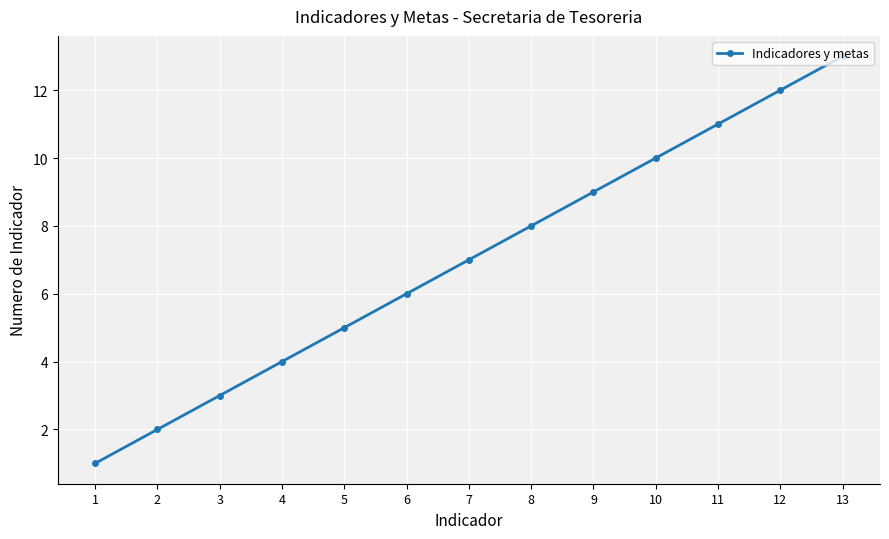

What is the average value?

7